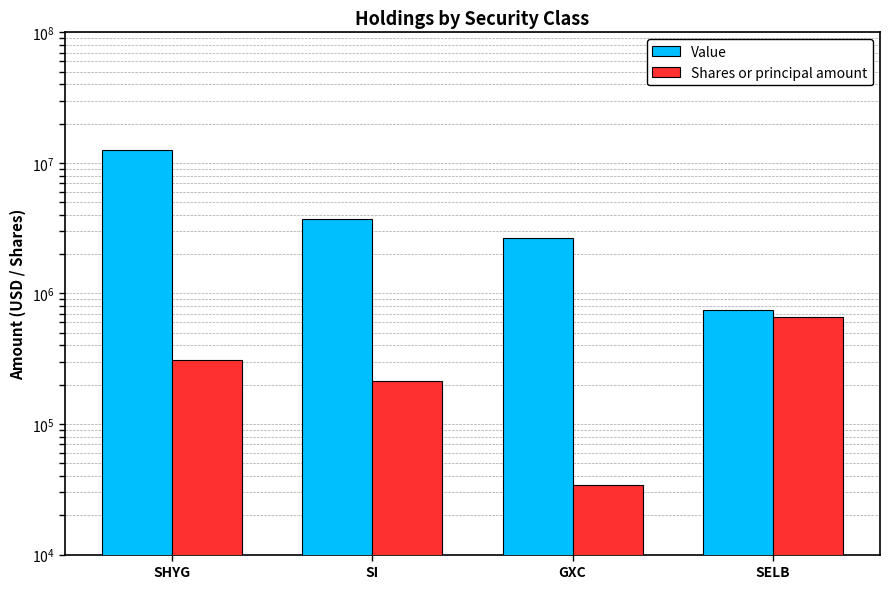

Is it true that Value equals 255136 at SELB?

False